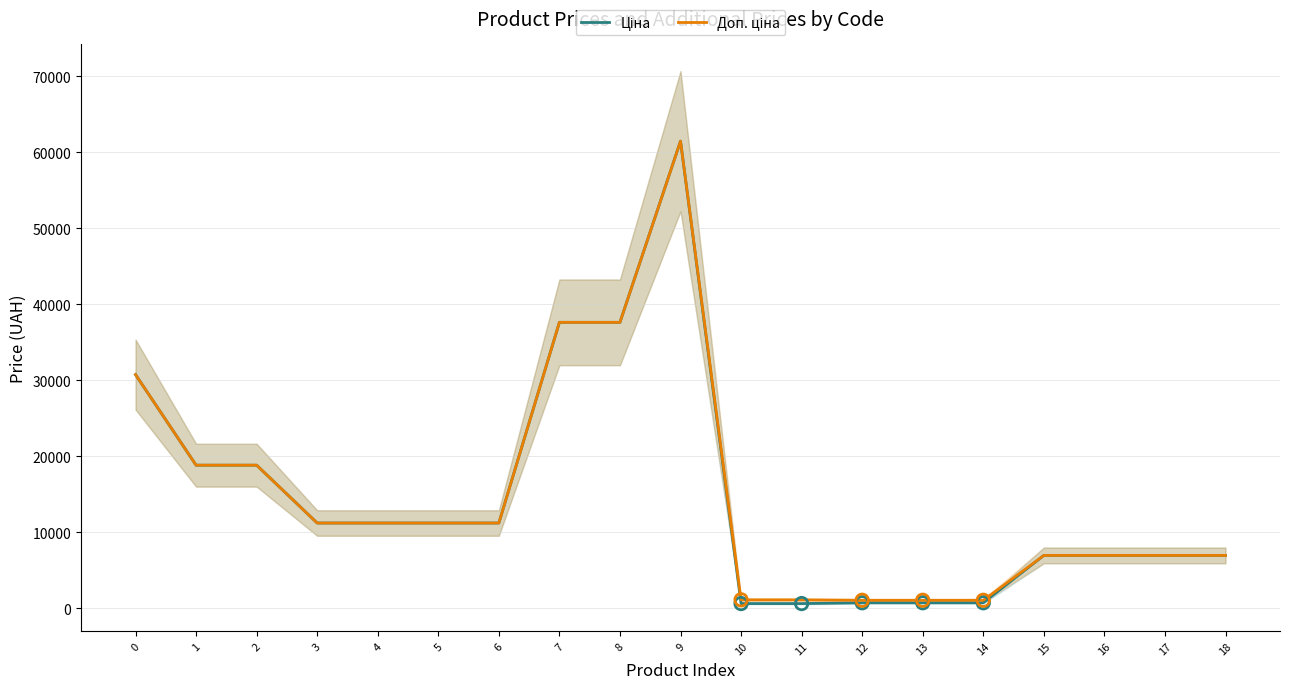

What is the total value across all series at 7?

75187.2